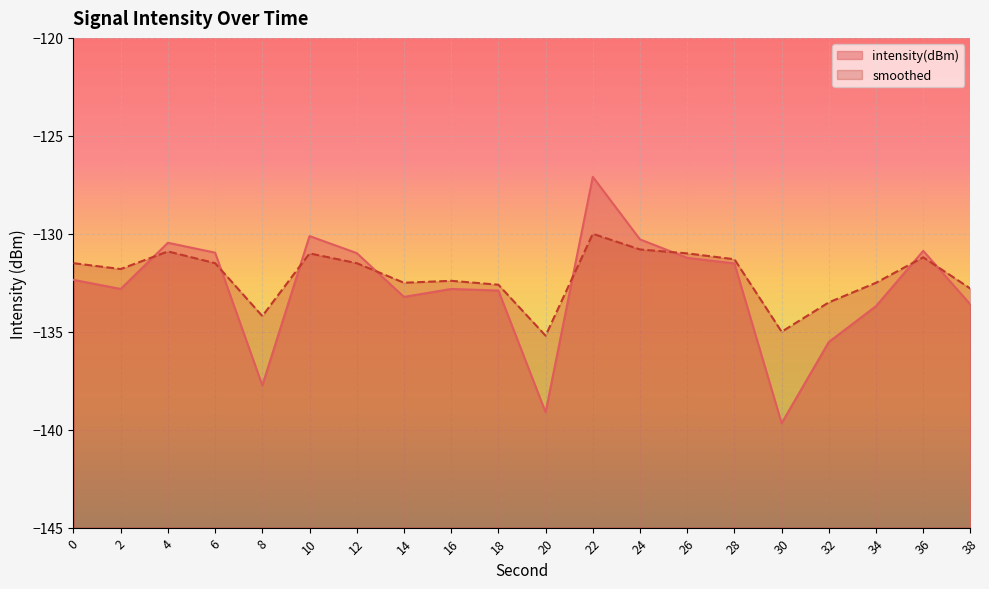

Is the value of intensity(dBm) at 8 greater than the value of smoothed at 30?

No